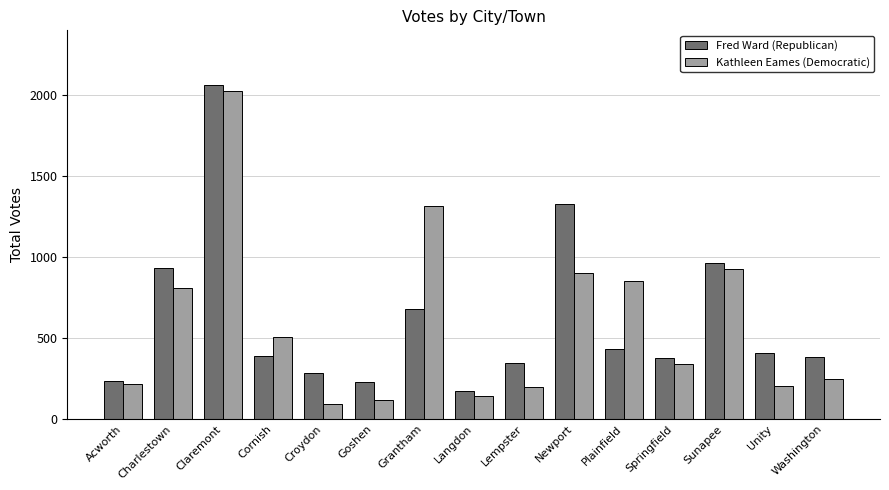

Between Cornish and Croydon, which series saw the biggest shift?

Kathleen Eames (Democratic)